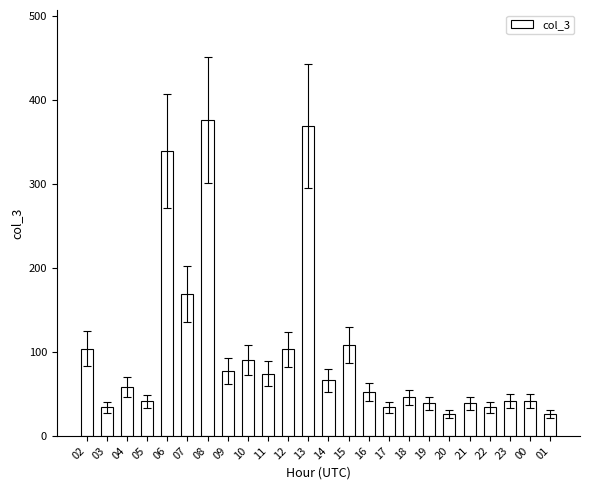

What is the label of the 19th bar from the left?

20